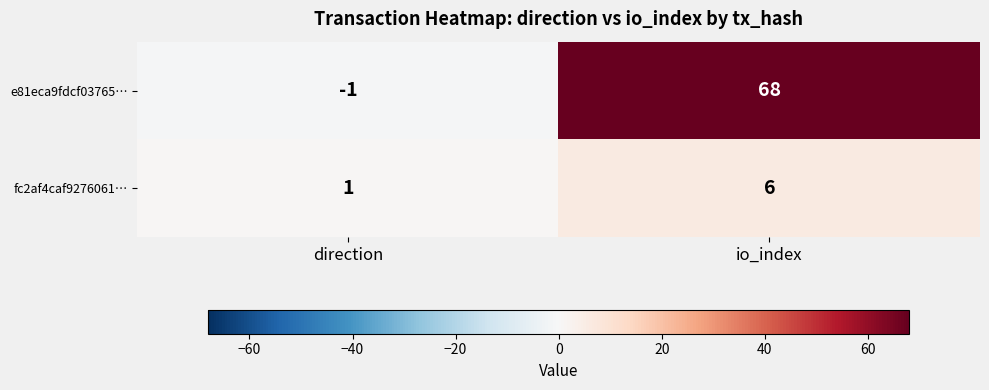

Reading left to right, extract all data points from this chart.

e81eca9fdcf03765…: -1	68
fc2af4caf9276061…: 1	6